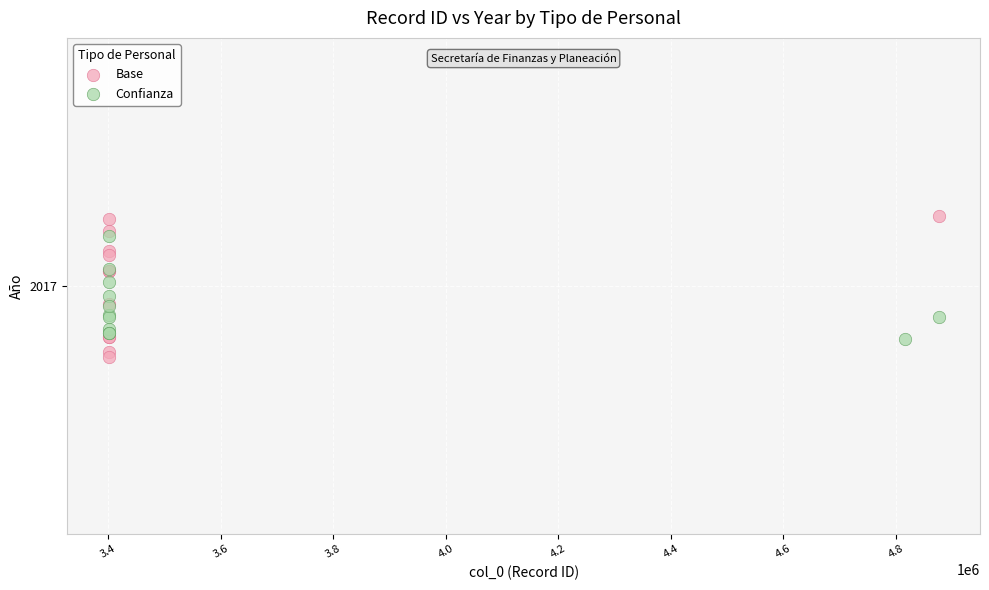

Which series contains the highest Y value?

Base